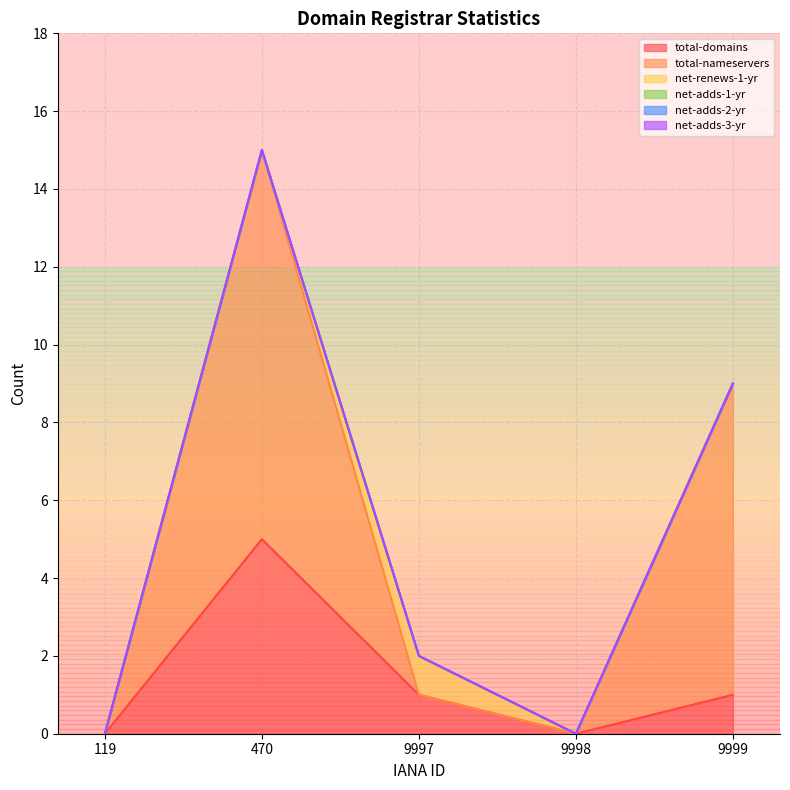

True or false: net-adds-1-yr has more than 1 interior local peaks.

False